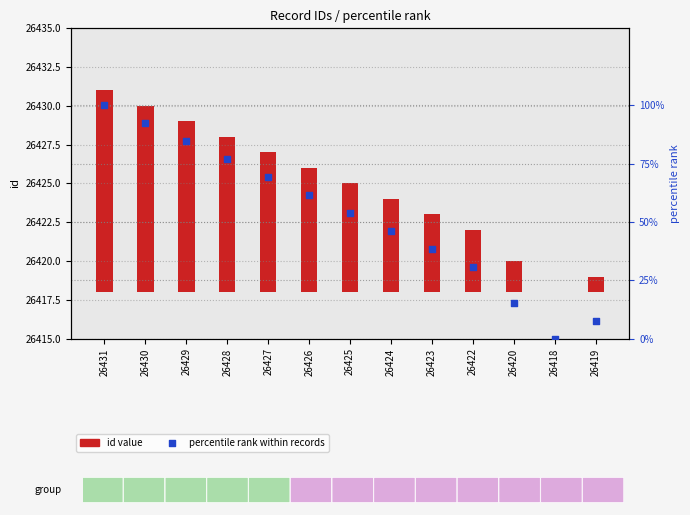

Which series reaches the maximum Y coordinate?

percentile rank within records